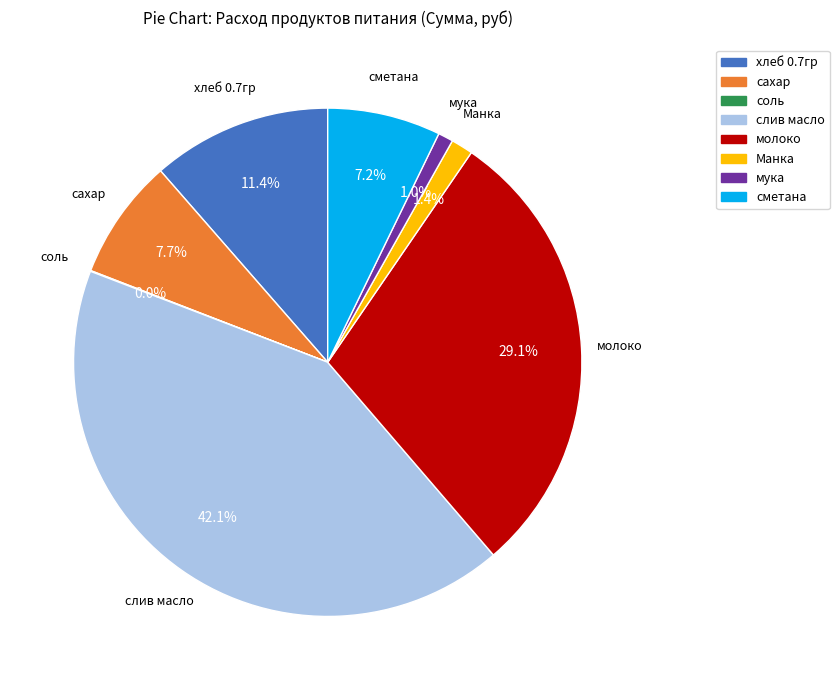

Is there any slice that represents more than half of the pie?

No